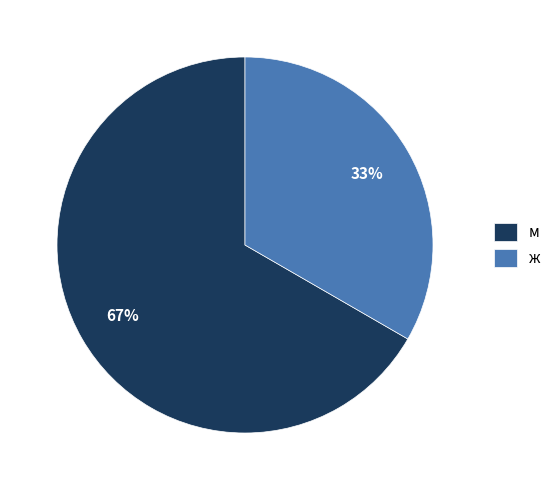

To the nearest percent, what is the average slice percentage?

50%